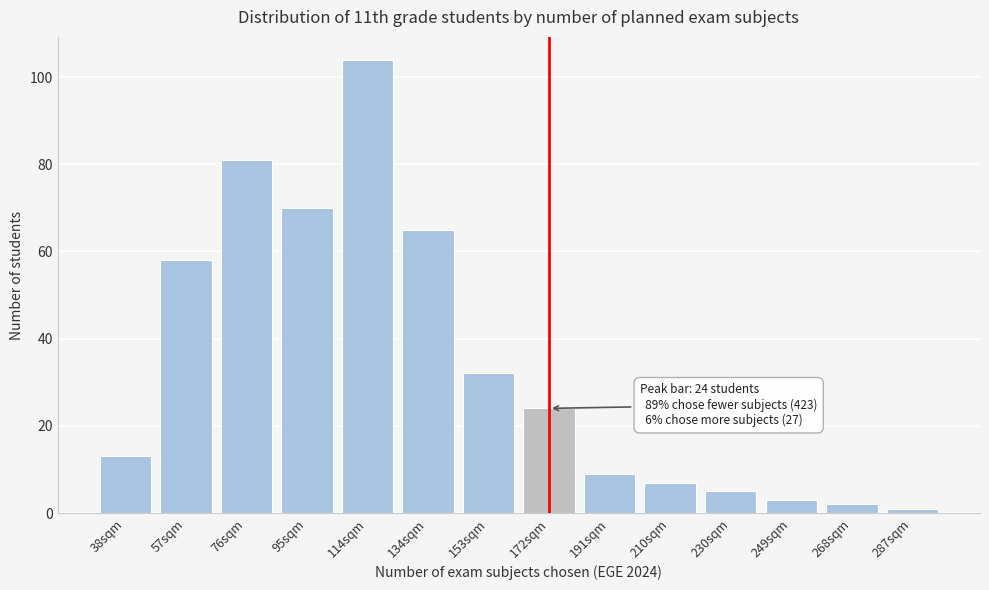

Reading left to right, extract all data points from this chart.

38sqm=13	57sqm=58	76sqm=81	95sqm=70	114sqm=104	134sqm=65	153sqm=32	172sqm=24	191sqm=9	210sqm=7	230sqm=5	249sqm=3	268sqm=2	287sqm=1